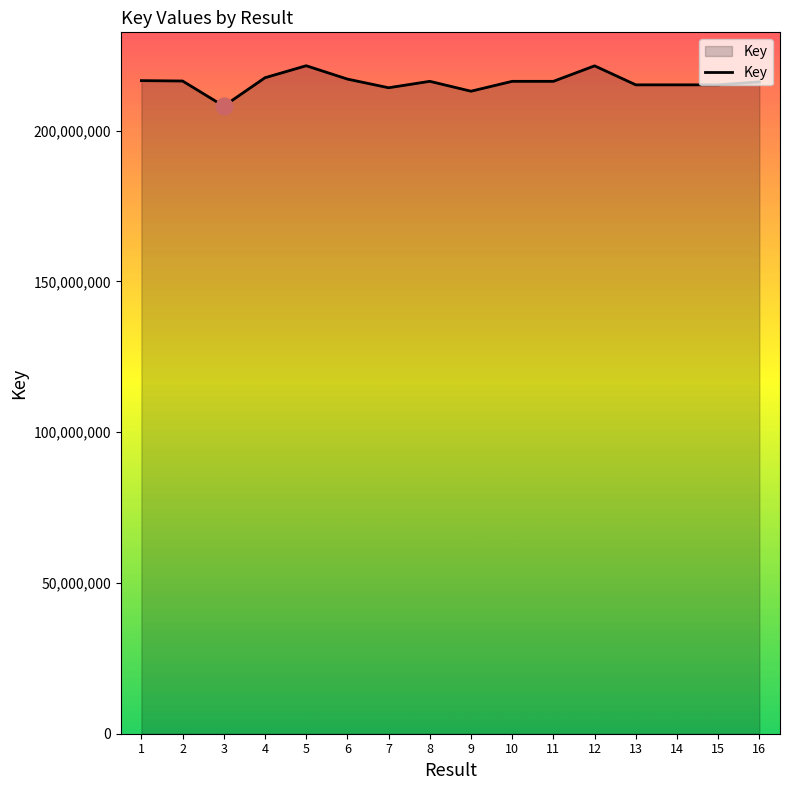

What is the maximum value shown in the chart?

221525140